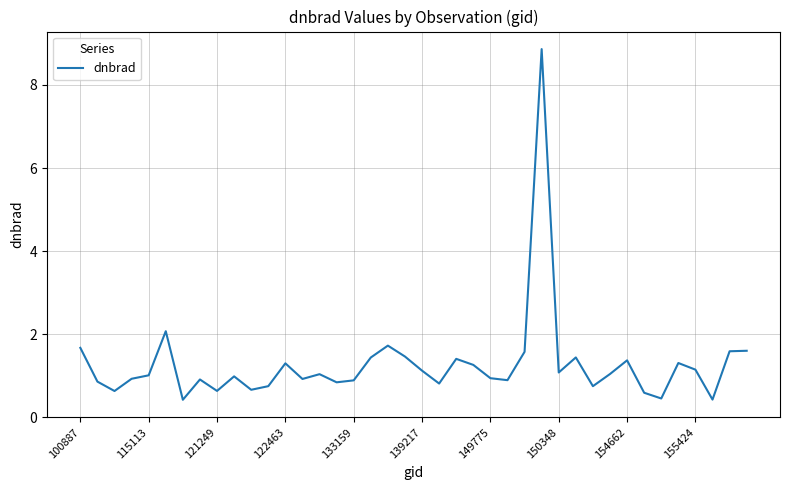

What is the maximum value shown in the chart?

8.9